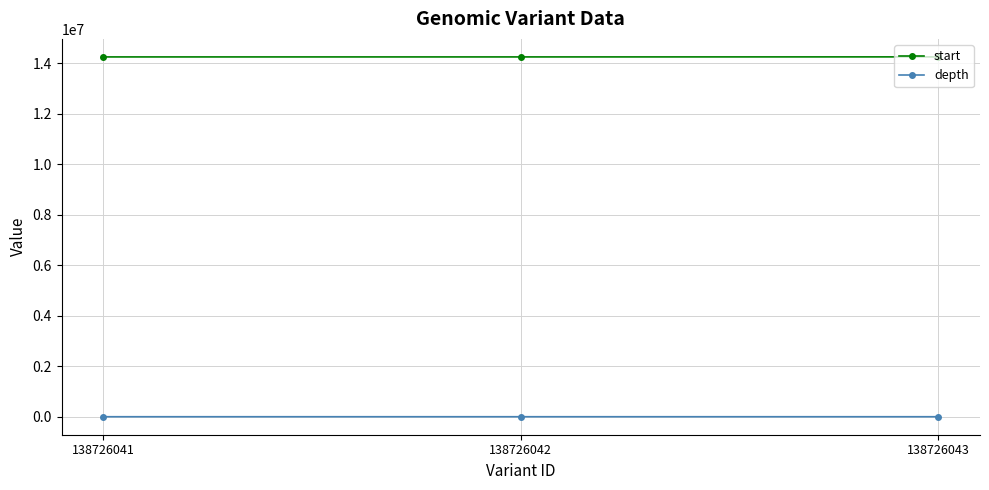

What is the smallest value displayed?

13